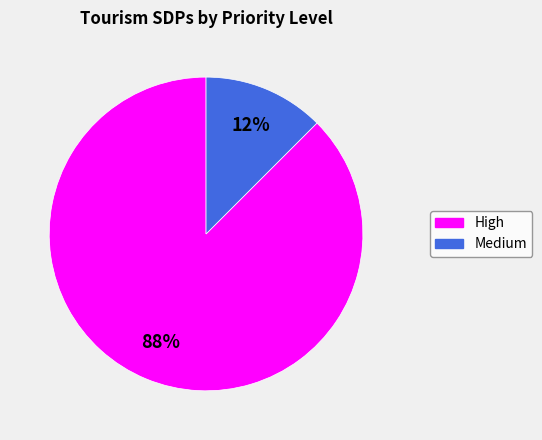

Is there any slice that represents more than half of the pie?

Yes